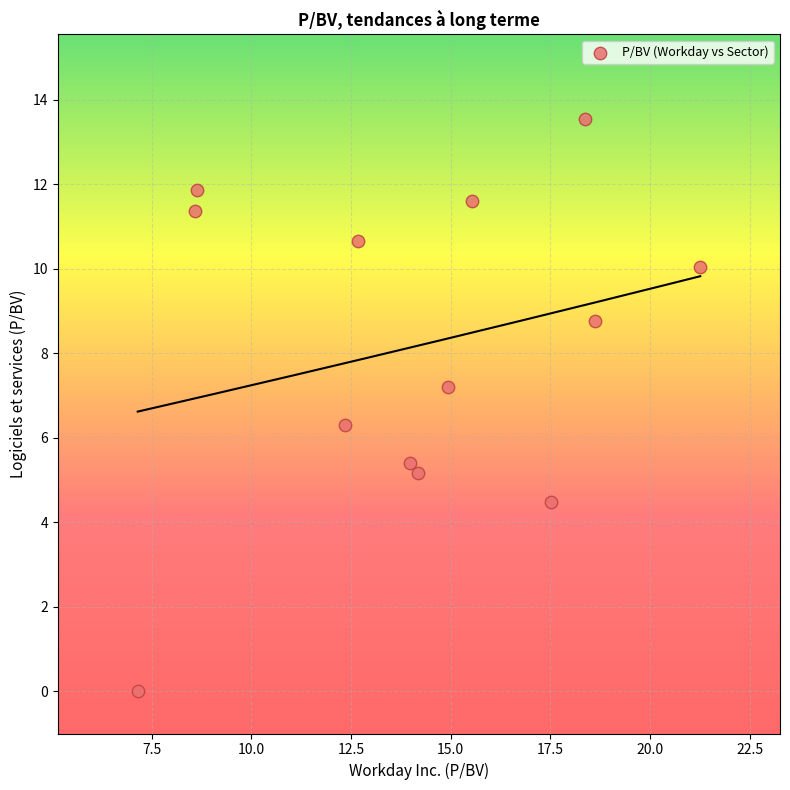

What Y value in the scatter plot is closest to 6?

6.3